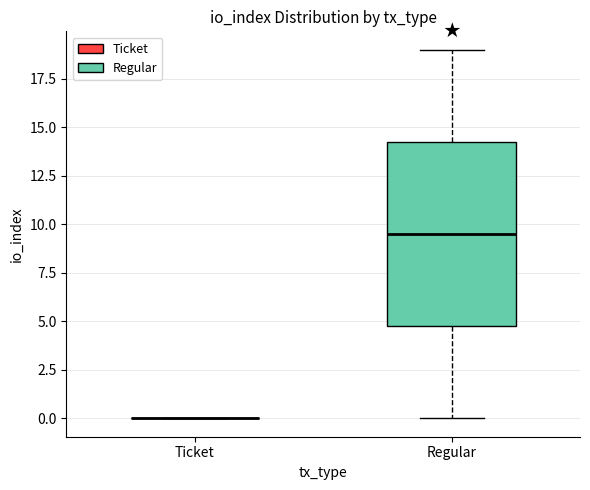

Comparing the boxes themselves (not the whiskers), which one is the tallest?

Regular